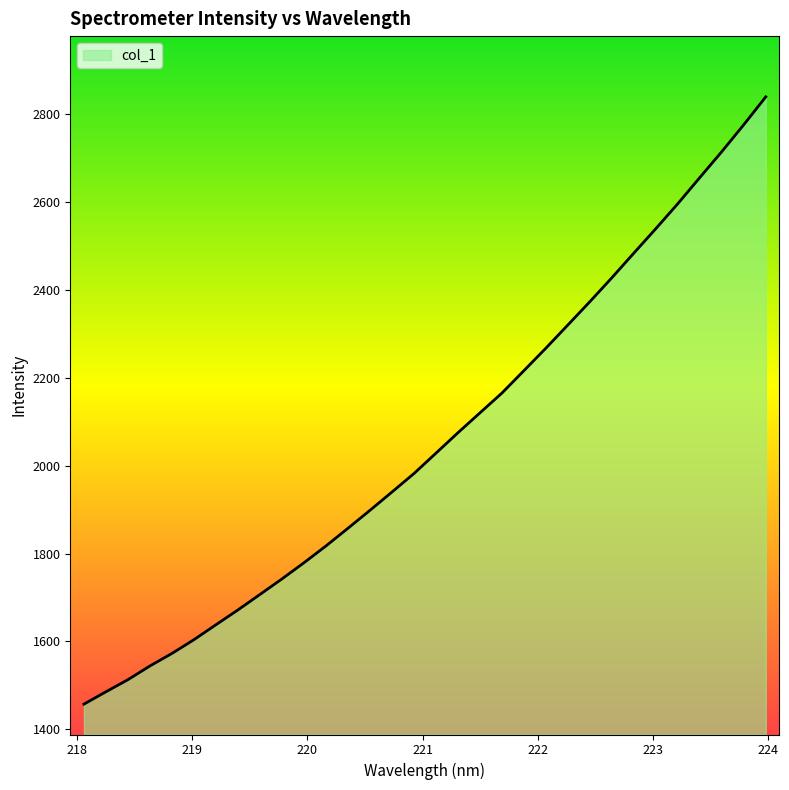

What is the greatest value displayed?

2840.2